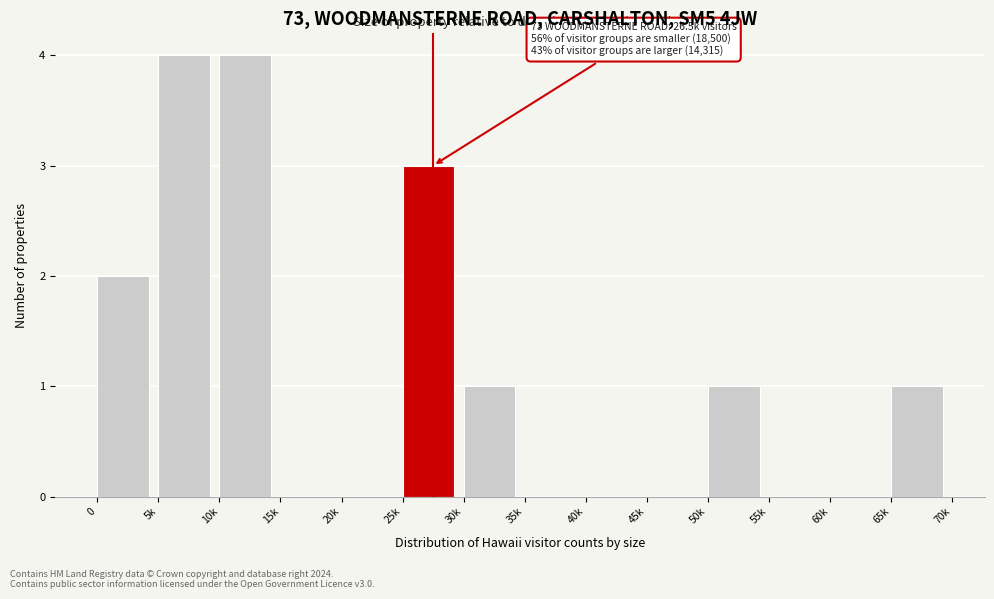

Reading right to left, what are all the values shown in this chart?

65k=1	60k=0	55k=0	50k=1	45k=0	40k=0	35k=0	30k=1	25k=3	20k=0	15k=0	10k=4	5k=4	0=2